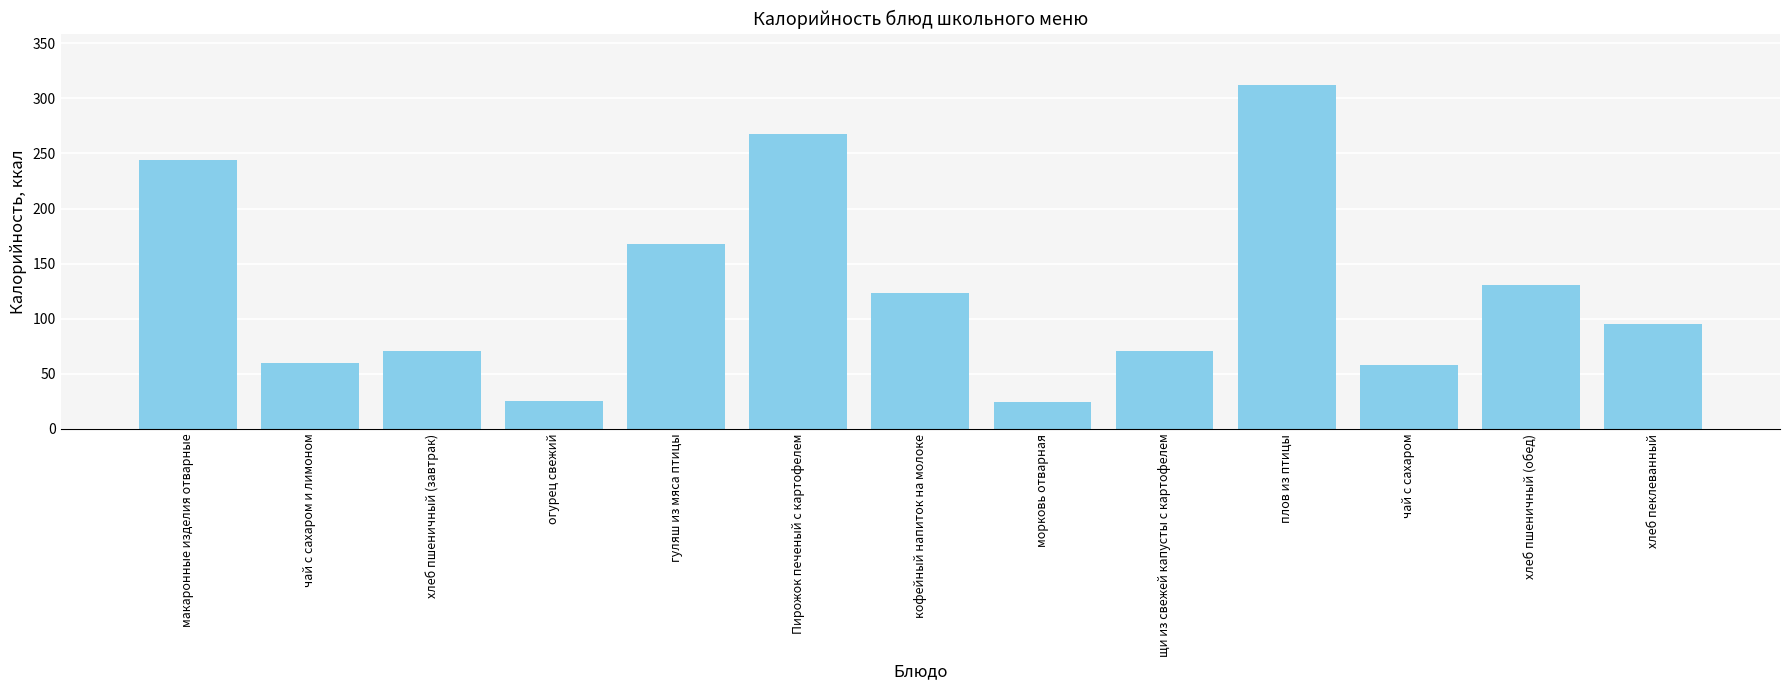

The value at макаронные изделия отварные is 120.0. True or false?

False